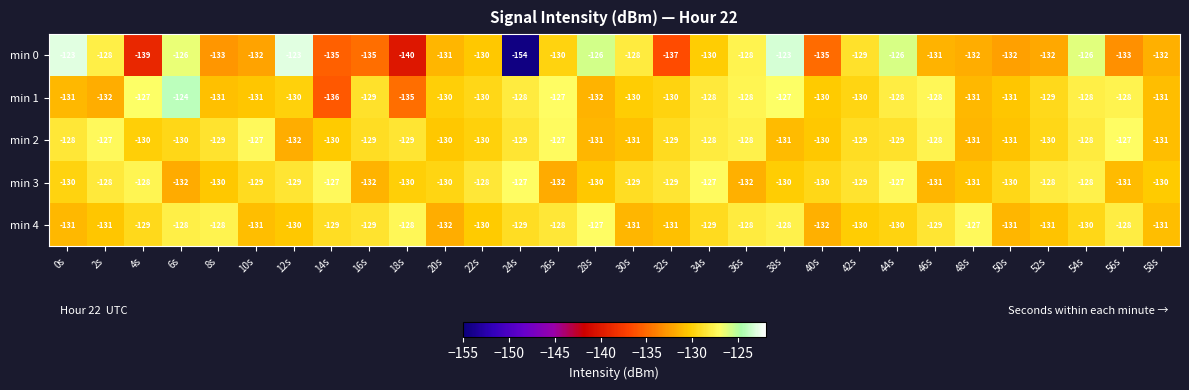

The value of min 0 at 44s is -60. True or false?

False